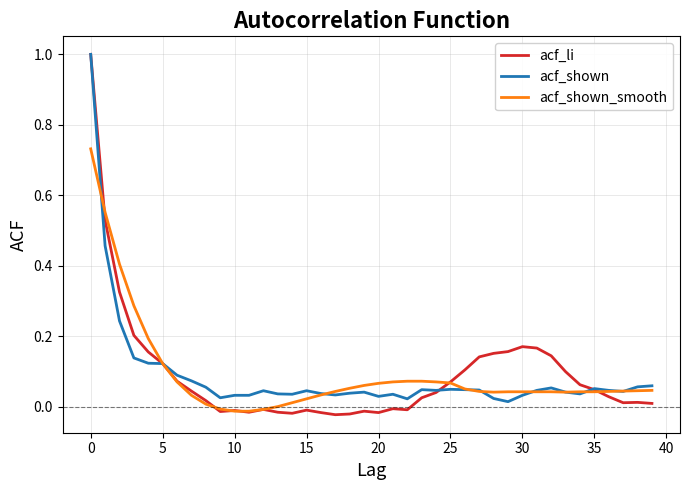

Which series has the widest spread of values?

acf_li